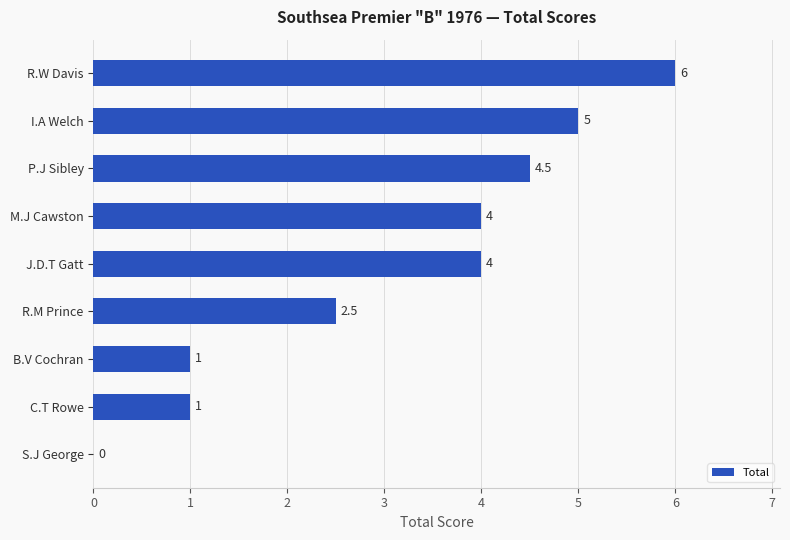

What is the sum of the values at J.D.T Gatt and C.T Rowe?

5.0